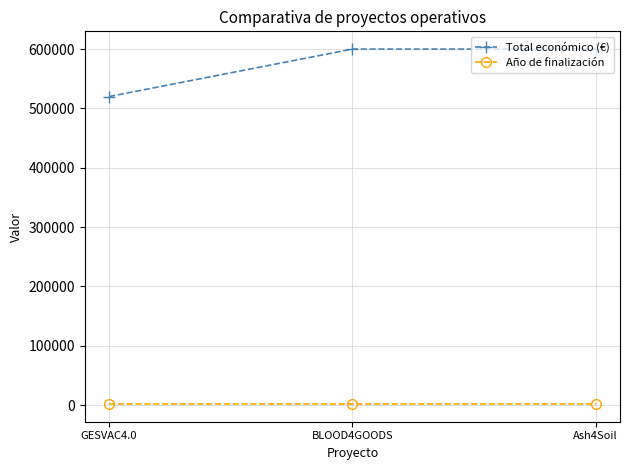

True or false: Total económico (€) has a value of 599960 at BLOOD4GOODS.

True